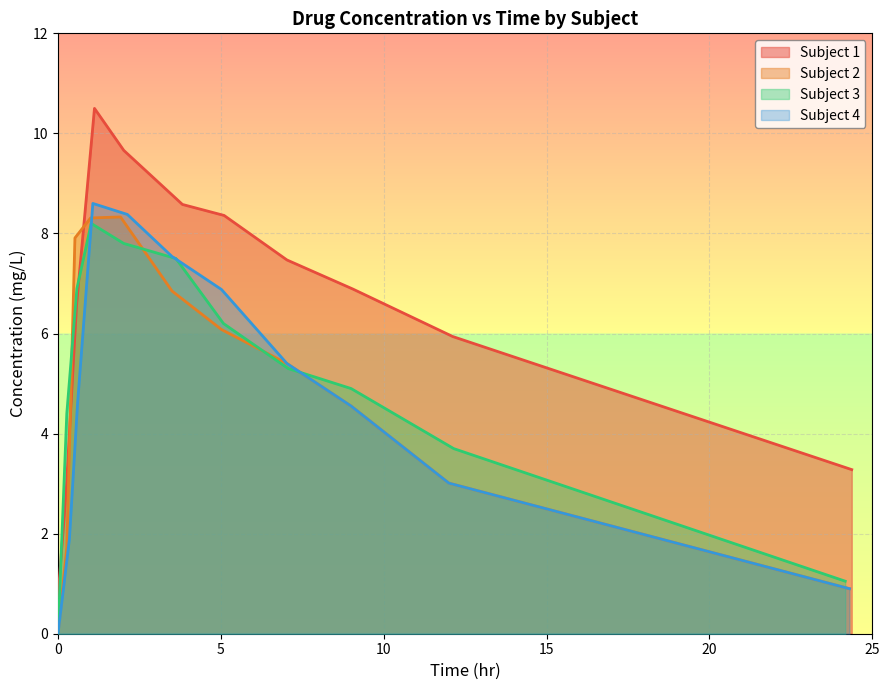

What is the average value of the Subject 2 series?

4.8